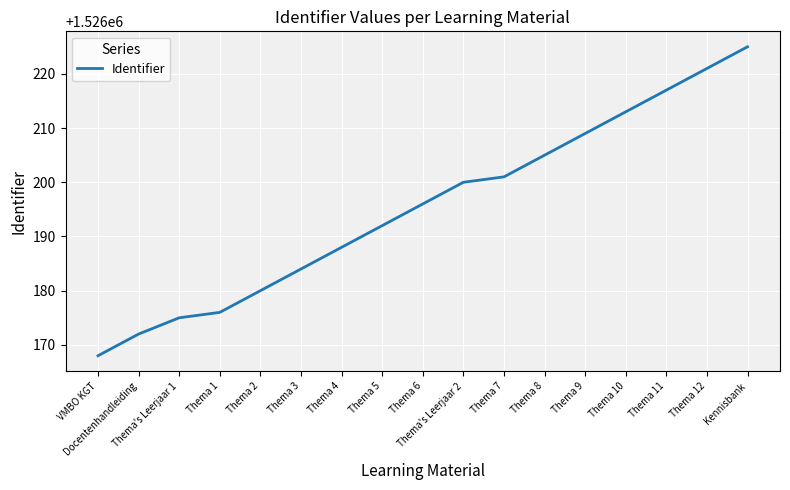

Reading right to left, list all the values displayed in this chart.

Kennisbank=1526225	Thema 12=1526221	Thema 11=1526217	Thema 10=1526213	Thema 9=1526209	Thema 8=1526205	Thema 7=1526201	Thema's Leerjaar 2=1526200	Thema 6=1526196	Thema 5=1526192	Thema 4=1526188	Thema 3=1526184	Thema 2=1526180	Thema 1=1526176	Thema's Leerjaar 1=1526175	Docentenhandleiding=1526172	VMBO KGT=1526168